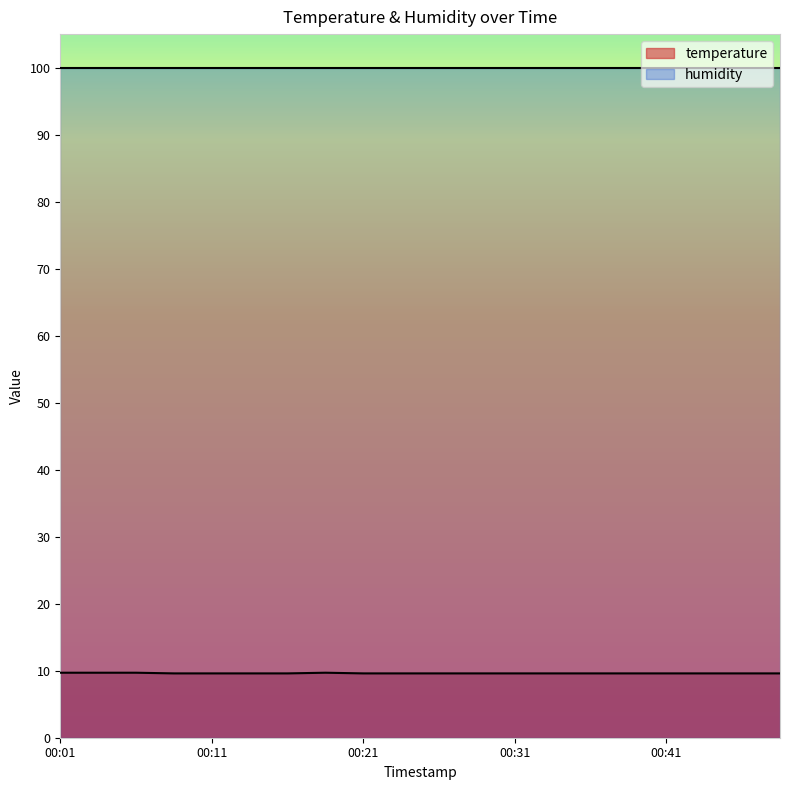

What is the value of the 9th point from the left?

9.6